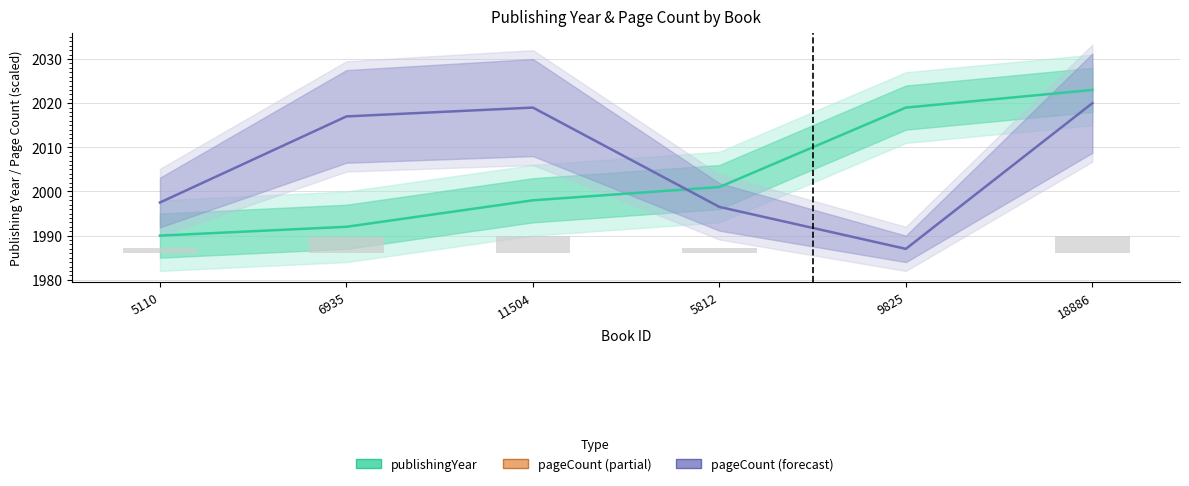

Reading left to right, extract all data points from this chart.

publishingYear: 5110=1990.0	6935=1992.0	11504=1998.0	5812=2001.0	9825=2019.0	18886=2023.0
pageCount: 5110=1997.5	6935=2017.0	11504=2019.0	5812=1996.5	9825=1987.0	18886=2020.0
pageCount (bar): 5110=1.3	6935=3.6	11504=3.9	5812=1.2	9825=0.0	18886=4.0